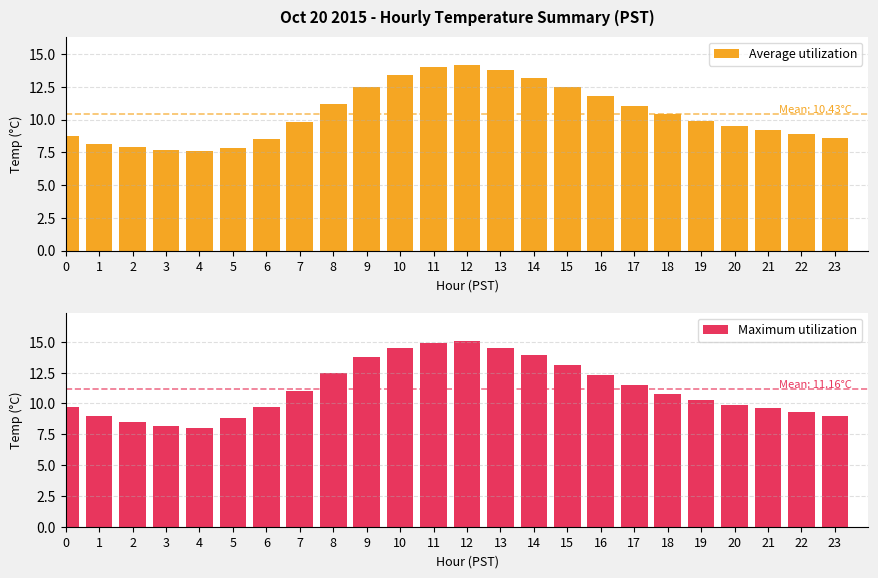

Which category has the highest value in the Average utilization series?

12